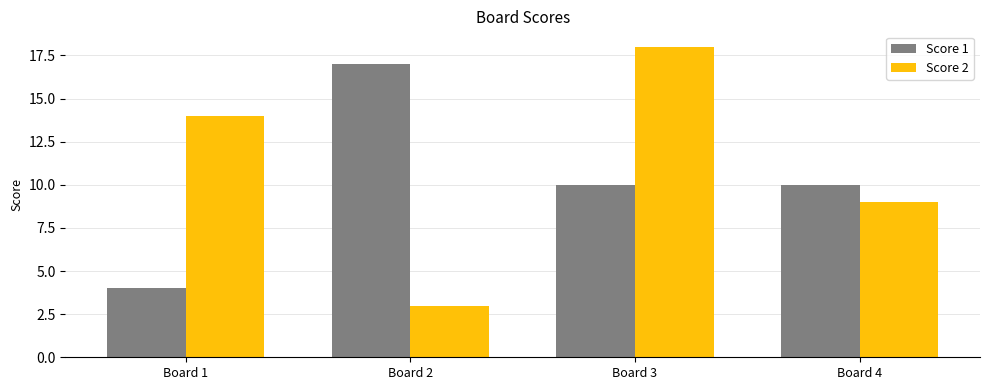

Which category has the lowest value across all series?

Board 2